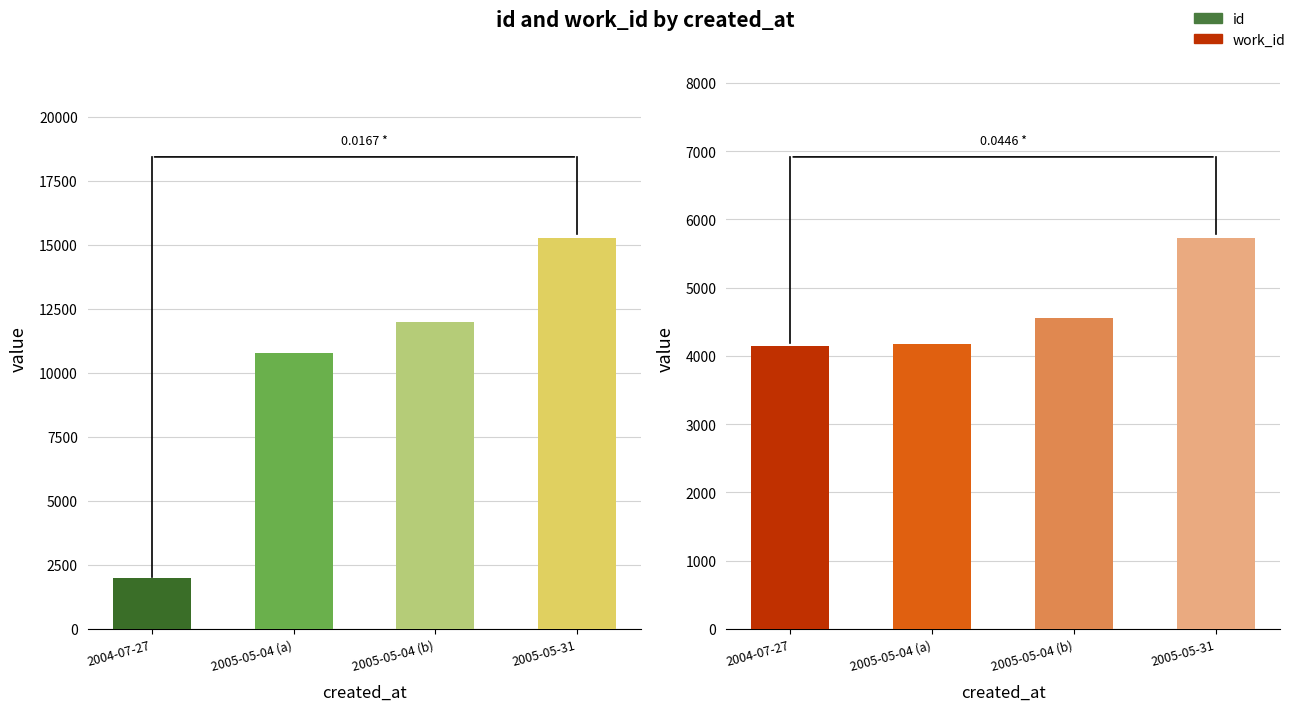

At which label does work_id reach its peak?

2005-05-31